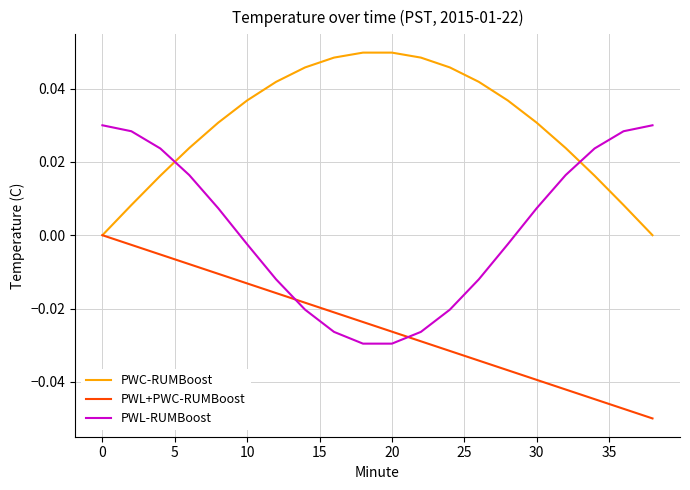

Which series has the largest total across all categories?

PWC-RUMBoost